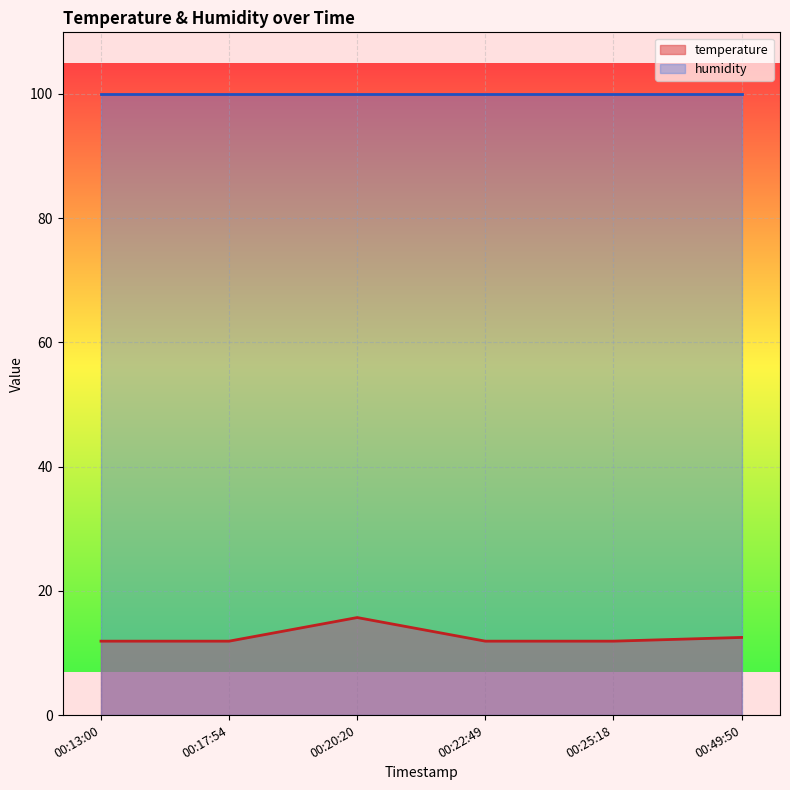

Rank the series at 00:20:20 from highest to lowest value.

humidity, temperature